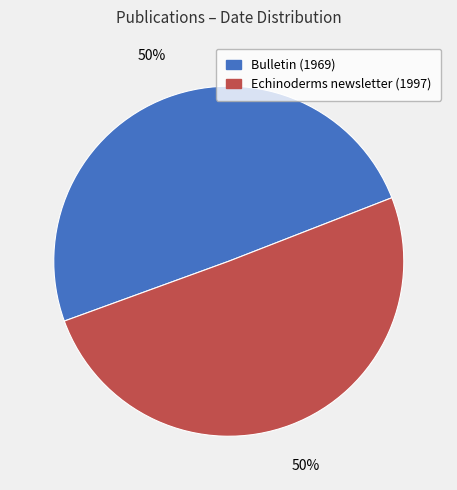

To the nearest percent, what percentage of the pie is Echinoderms newsletter (1997)?

50%